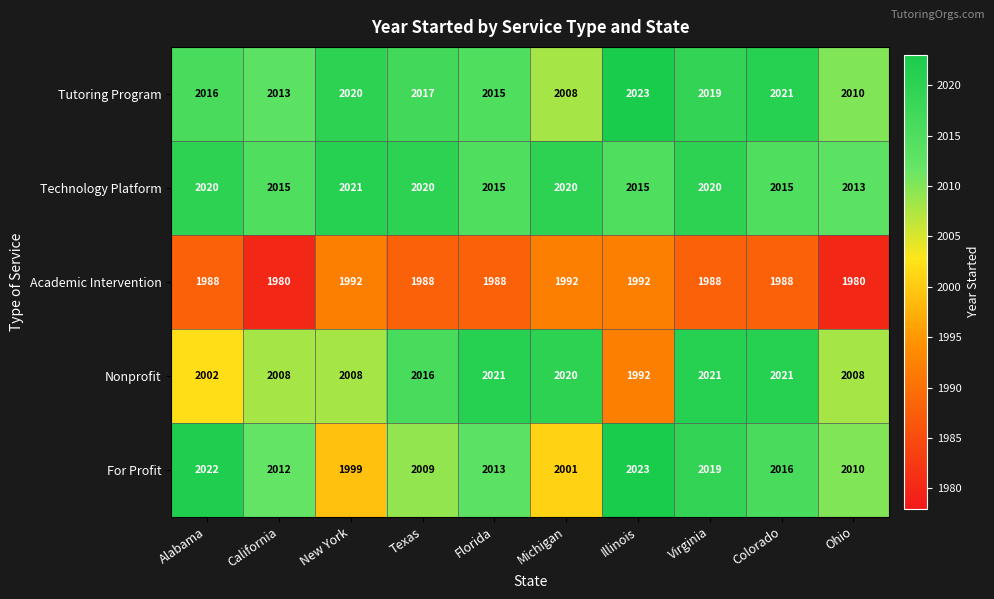

What is the difference between the maximum and minimum values in the For Profit series?

24